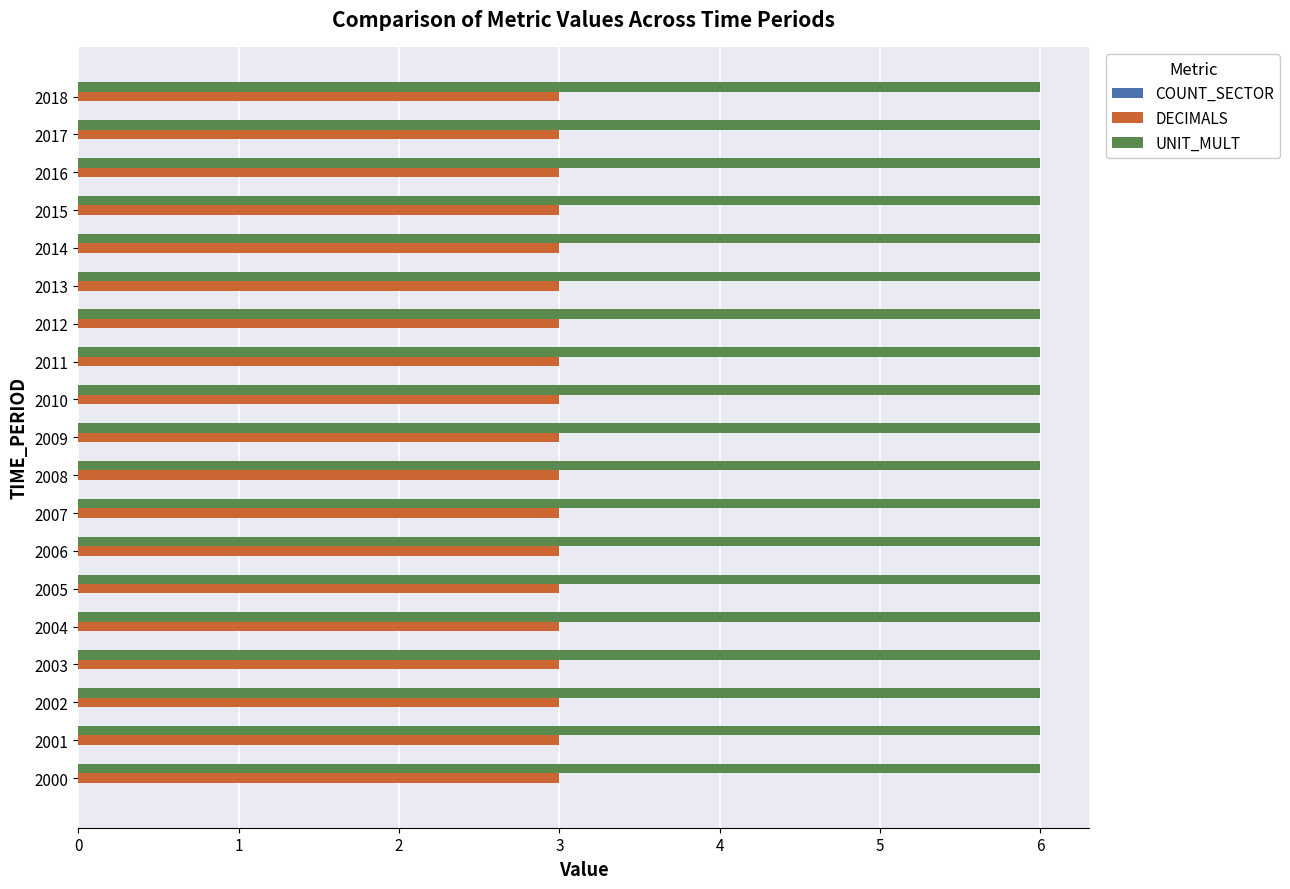

List the series in order of their overall mean, lowest first.

DECIMALS, UNIT_MULT